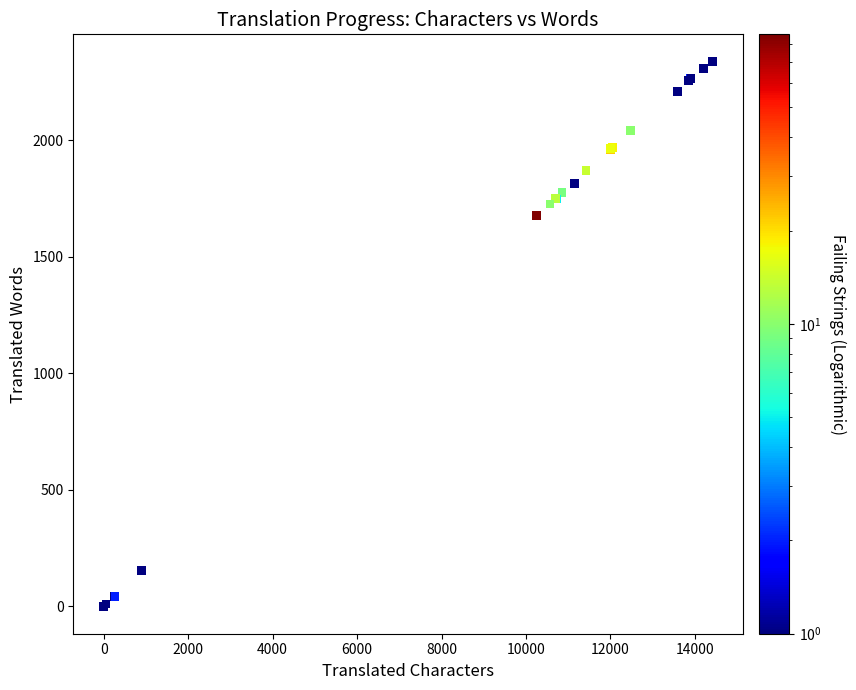

What Y value in the scatter plot is closest to 1168?

1676